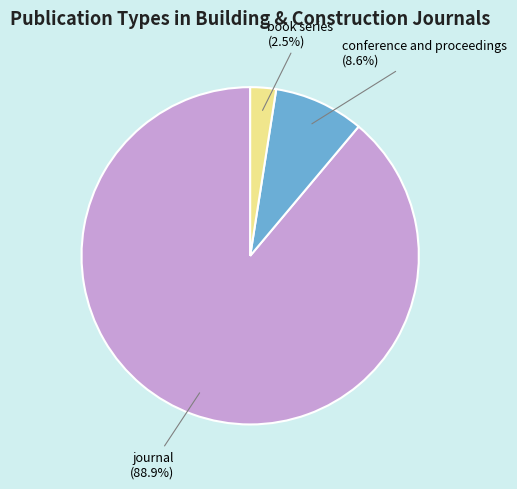

What is the smallest slice in the pie chart?

book series